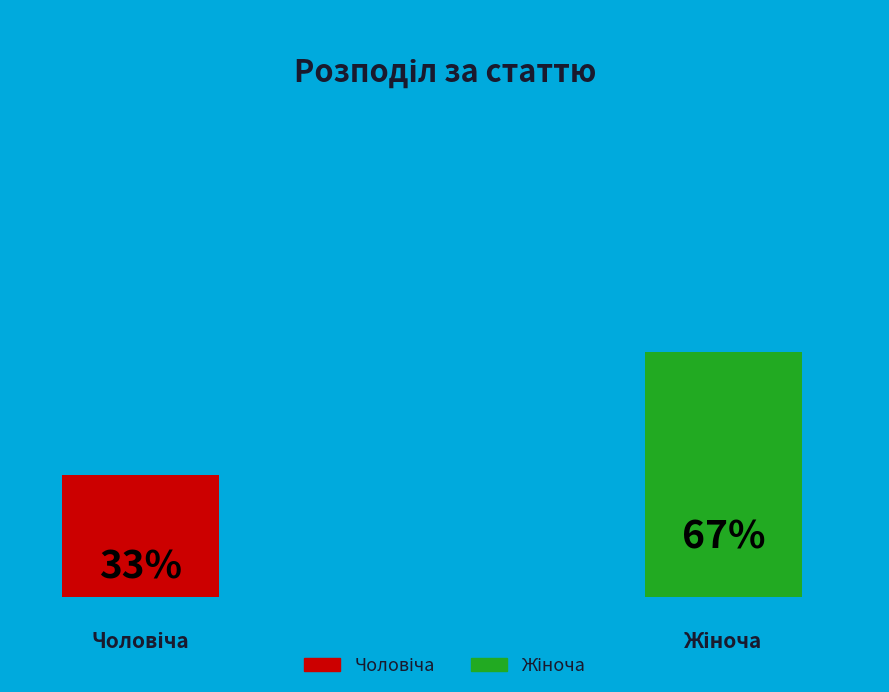

True or false: Чоловіча accounts for 26% of the total.

False